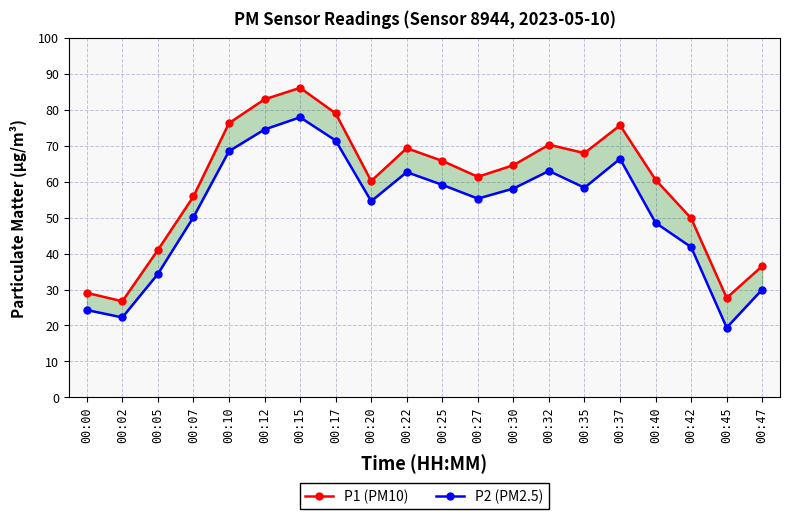

What is the spread (max minus min) of values at 00:10?

7.8